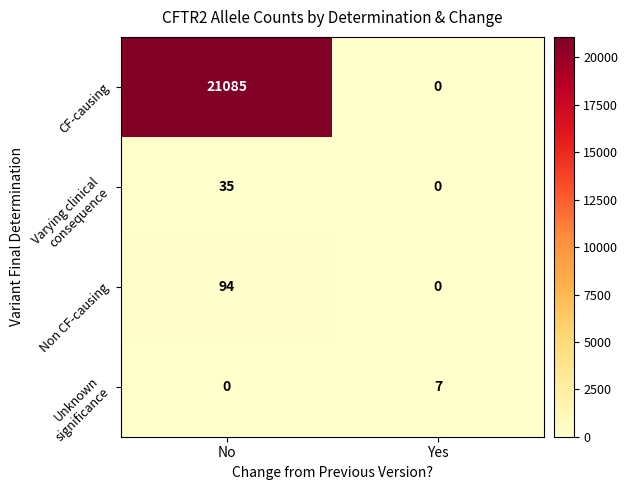

Rank the categories by CF-causing value from highest to lowest.

No, Yes